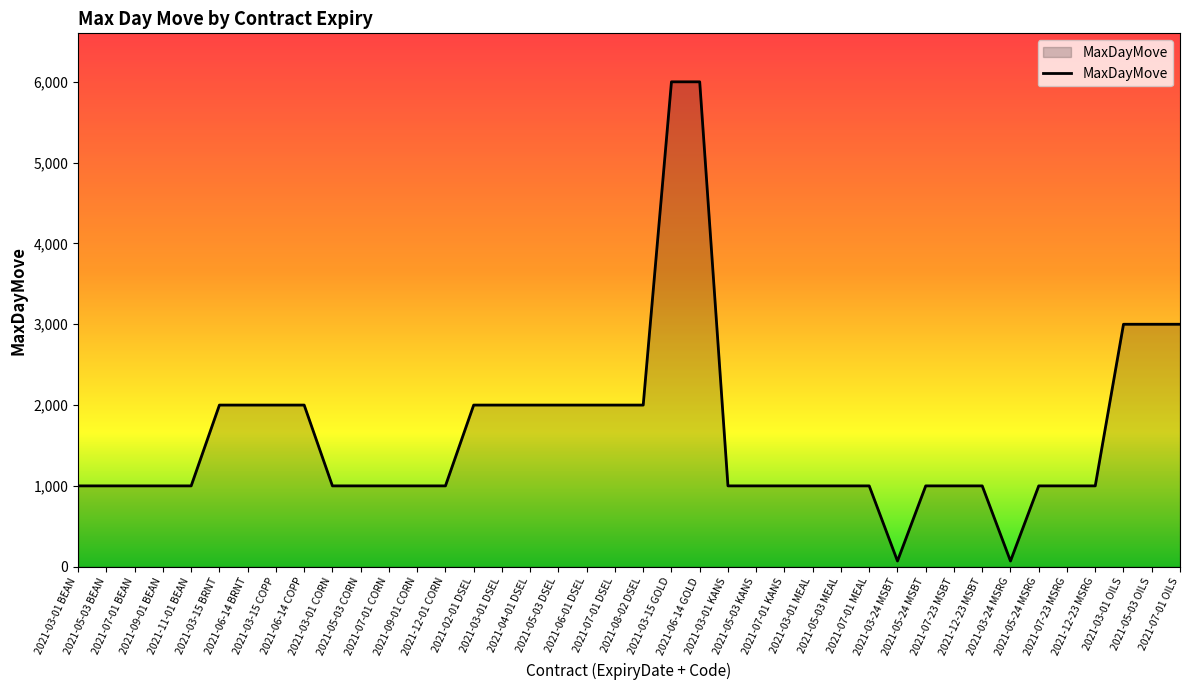

Does the chart have visible grid lines?

No